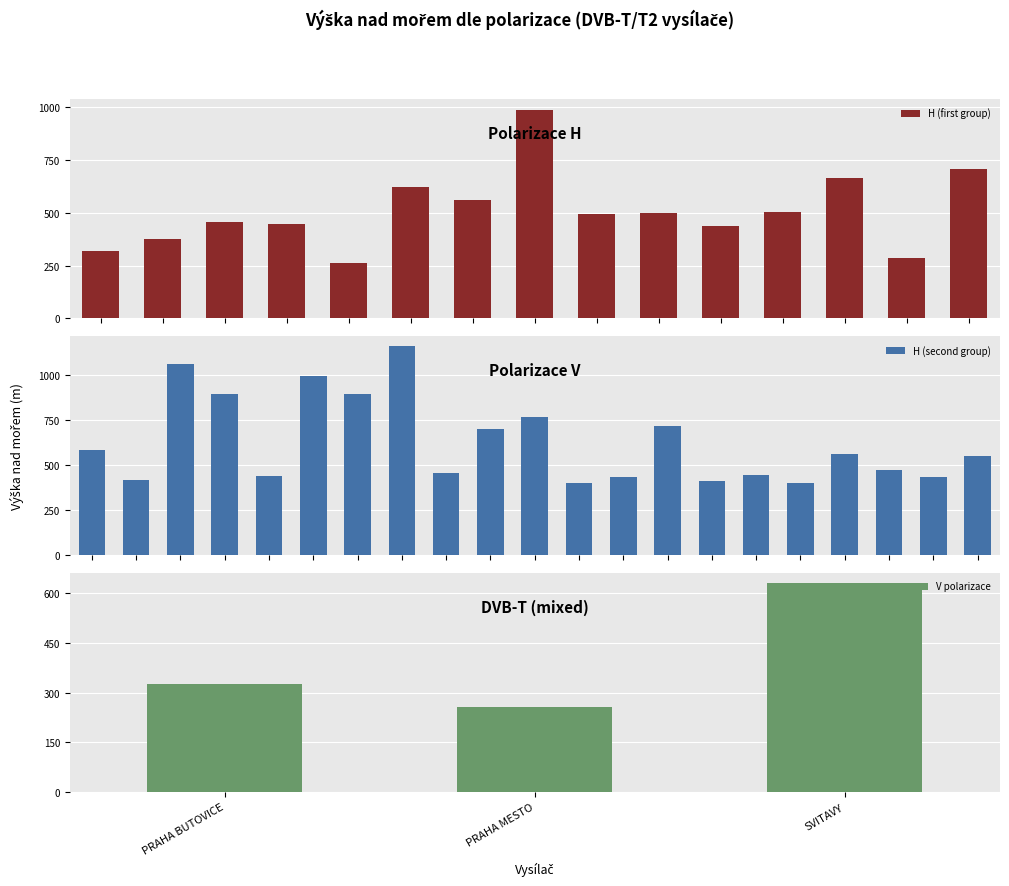

The chart shows a value of 258 at PRAHA MESTO. True or false?

True